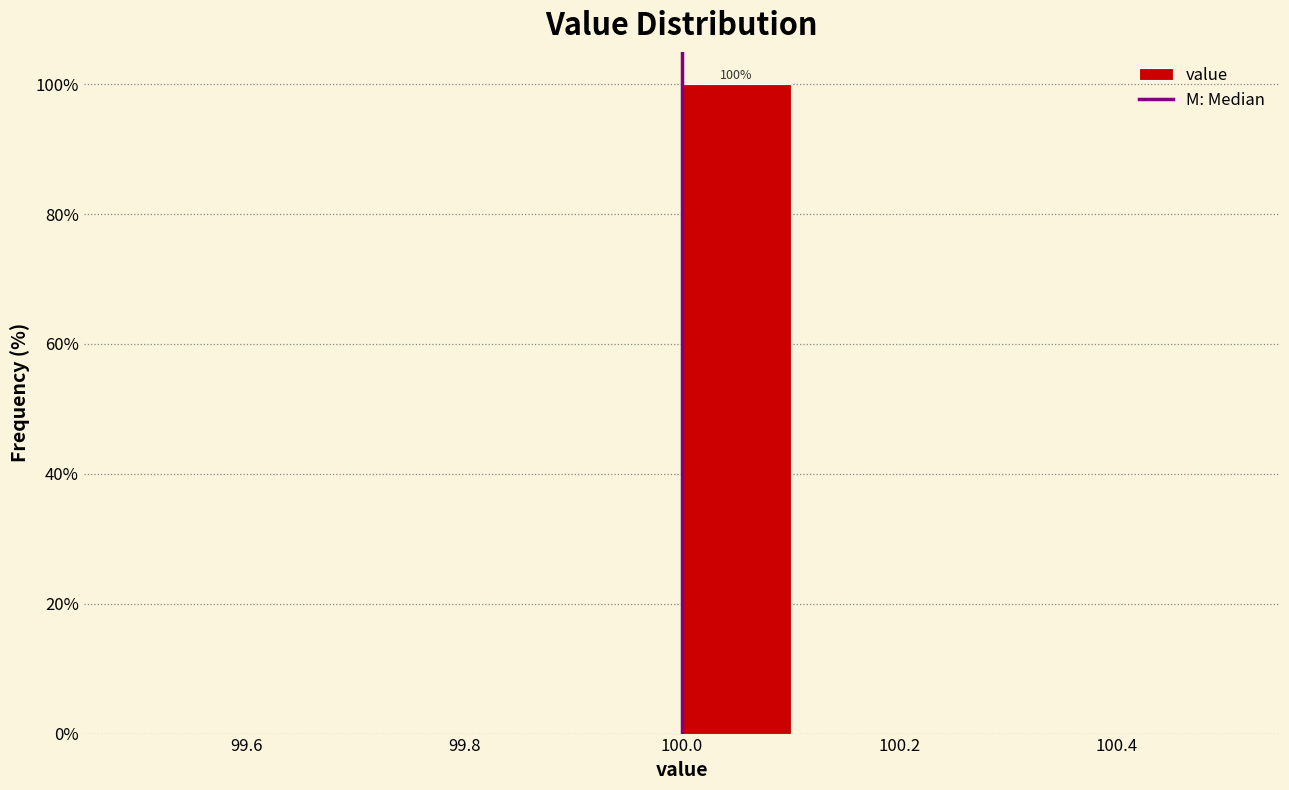

Which range on the x-axis has the tallest bar?

100.0 to 100.1